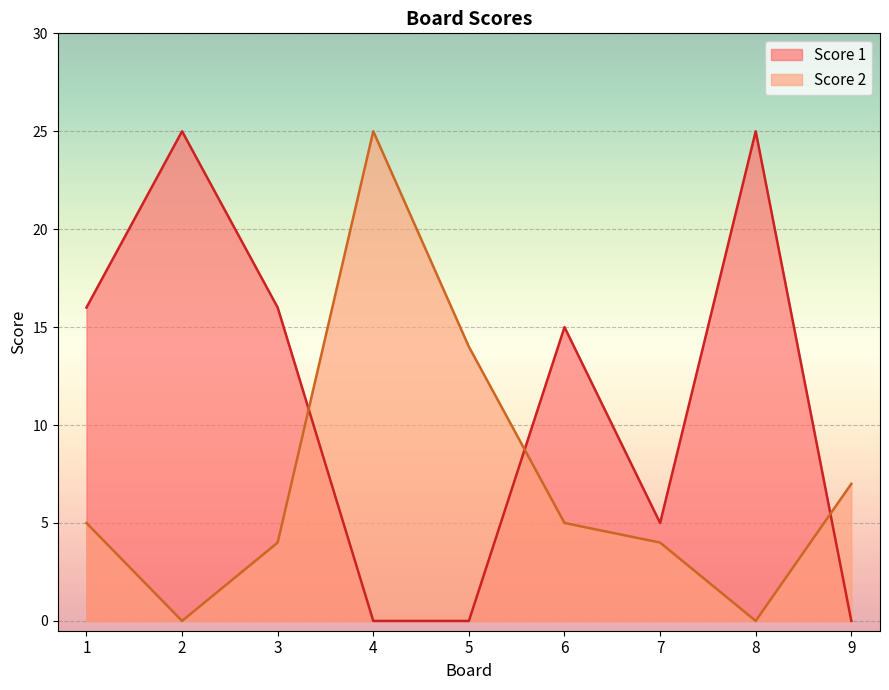

How many lines are shown in the chart?

2